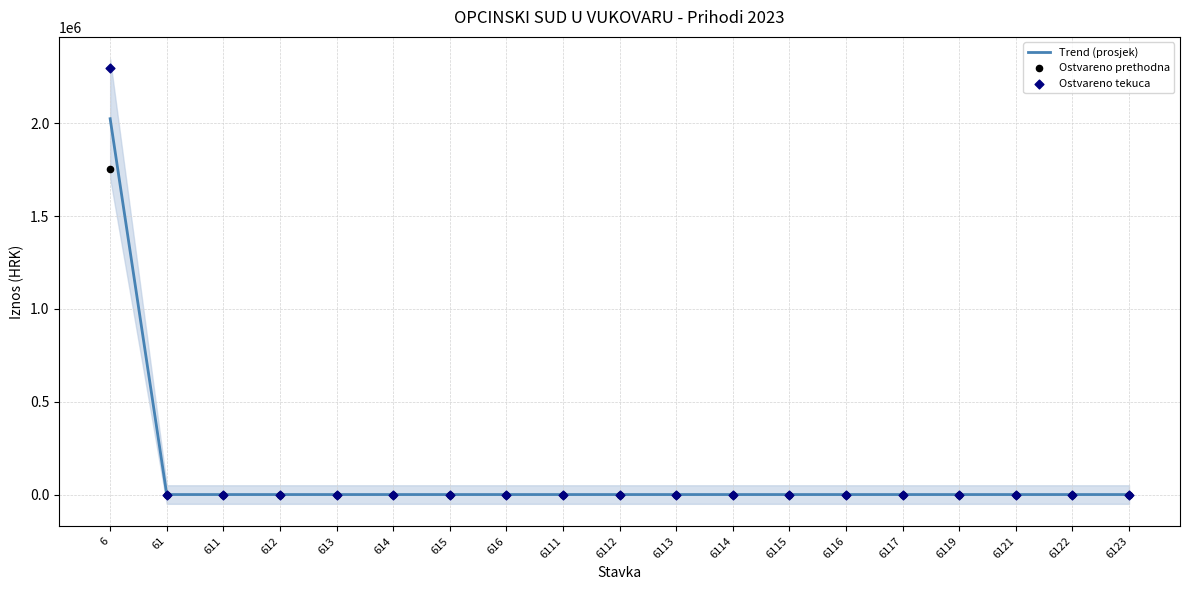

Which series reaches the maximum Y coordinate?

Ostvareno tekuca